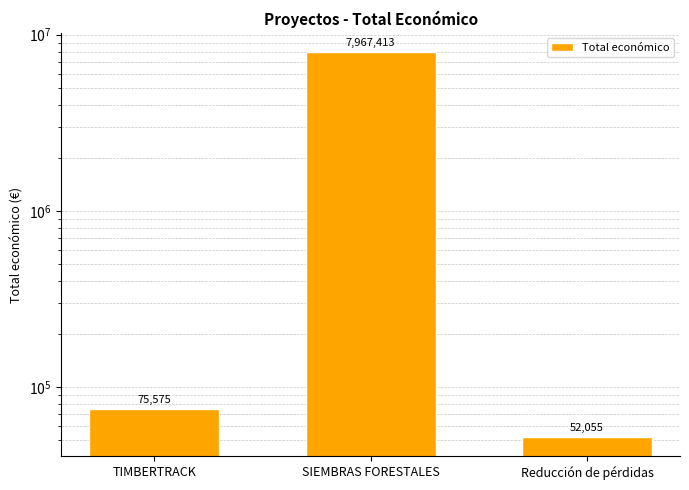

Read the value at Reducción de pérdidas.

52055